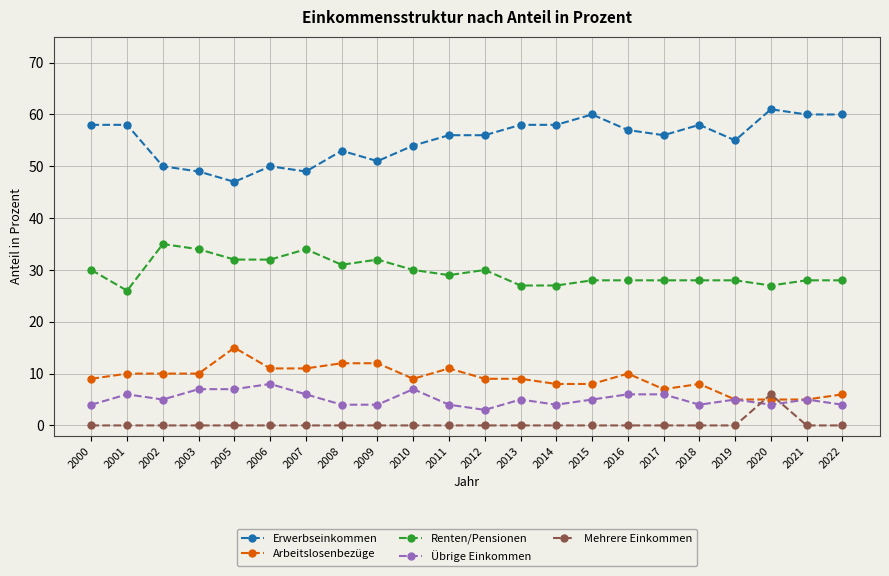

Between 2000 and 2013, which series saw the biggest shift?

Renten/Pensionen